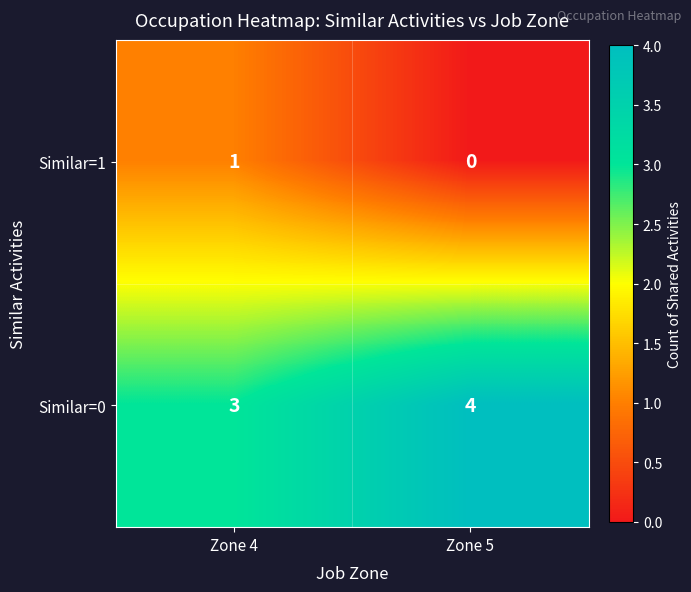

List the series in order of their overall mean, lowest first.

Similar=1, Similar=0